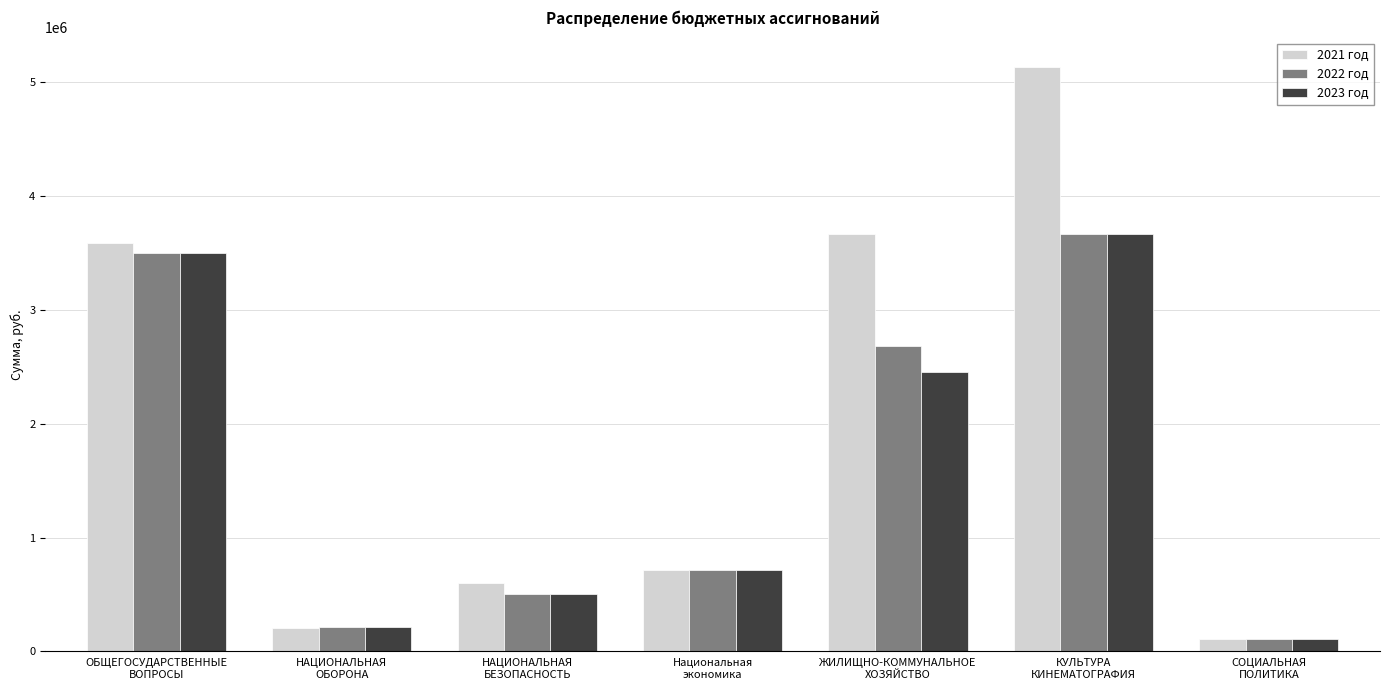

Reading right to left, transcribe all the data shown in this chart.

2021 год: СОЦИАЛЬНАЯ
ПОЛИТИКА=108000.0	КУЛЬТУРА
КИНЕМАТОГРАФИЯ=5135186.6	ЖИЛИЩНО-КОММУНАЛЬНОЕ
ХОЗЯЙСТВО=3662550.0	Национальная
экономика=716355.0	НАЦИОНАЛЬНАЯ
БЕЗОПАСНОСТЬ=600000.0	НАЦИОНАЛЬНАЯ
ОБОРОНА=205000.0	ОБЩЕГОСУДАРСТВЕННЫЕ
ВОПРОСЫ=3586785.8
2022 год: СОЦИАЛЬНАЯ
ПОЛИТИКА=108000.0	КУЛЬТУРА
КИНЕМАТОГРАФИЯ=3662930.9	ЖИЛИЩНО-КОММУНАЛЬНОЕ
ХОЗЯЙСТВО=2682000.0	Национальная
экономика=716355.0	НАЦИОНАЛЬНАЯ
БЕЗОПАСНОСТЬ=500000.0	НАЦИОНАЛЬНАЯ
ОБОРОНА=214900.0	ОБЩЕГОСУДАРСТВЕННЫЕ
ВОПРОСЫ=3502285.8
2023 год: СОЦИАЛЬНАЯ
ПОЛИТИКА=108000.0	КУЛЬТУРА
КИНЕМАТОГРАФИЯ=3662930.9	ЖИЛИЩНО-КОММУНАЛЬНОЕ
ХОЗЯЙСТВО=2452000.0	Национальная
экономика=716355.0	НАЦИОНАЛЬНАЯ
БЕЗОПАСНОСТЬ=500000.0	НАЦИОНАЛЬНАЯ
ОБОРОНА=214900.0	ОБЩЕГОСУДАРСТВЕННЫЕ
ВОПРОСЫ=3502285.8